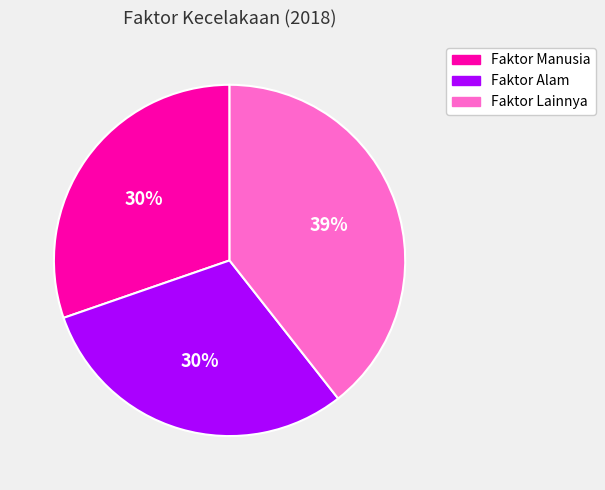

Count the number of slices in the pie.

3